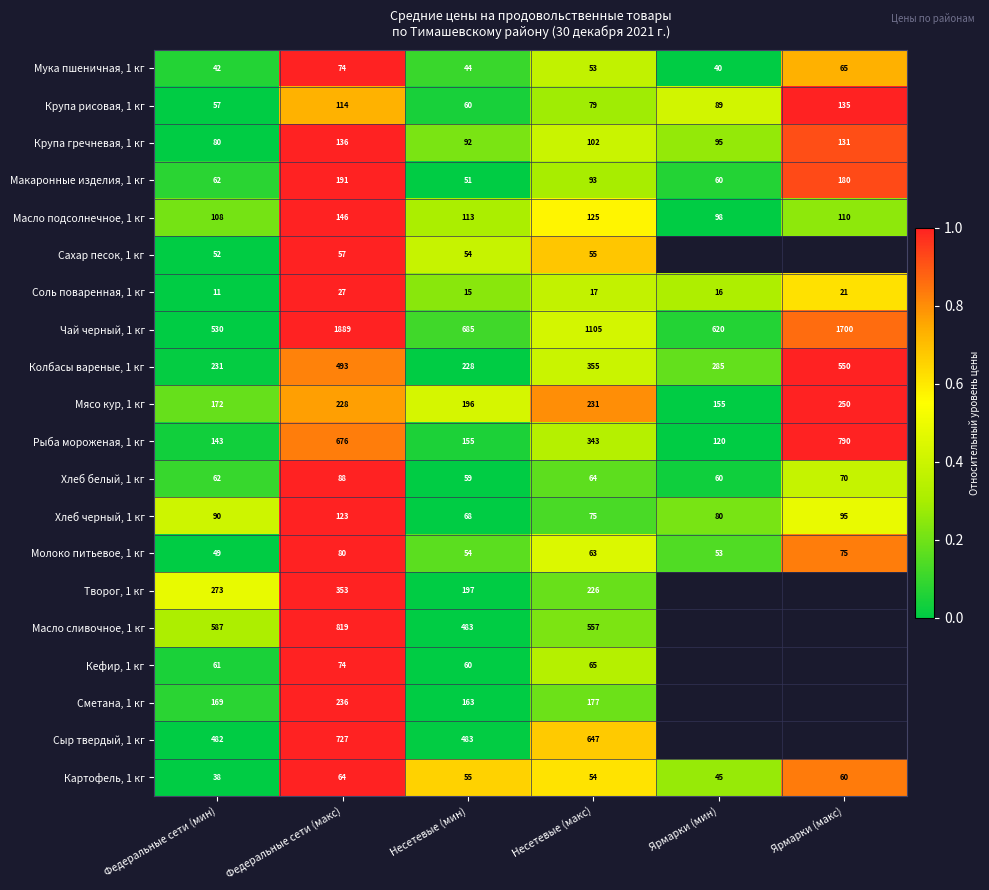

How many data points in Соль поваренная, 1 кг are less than 17?

3